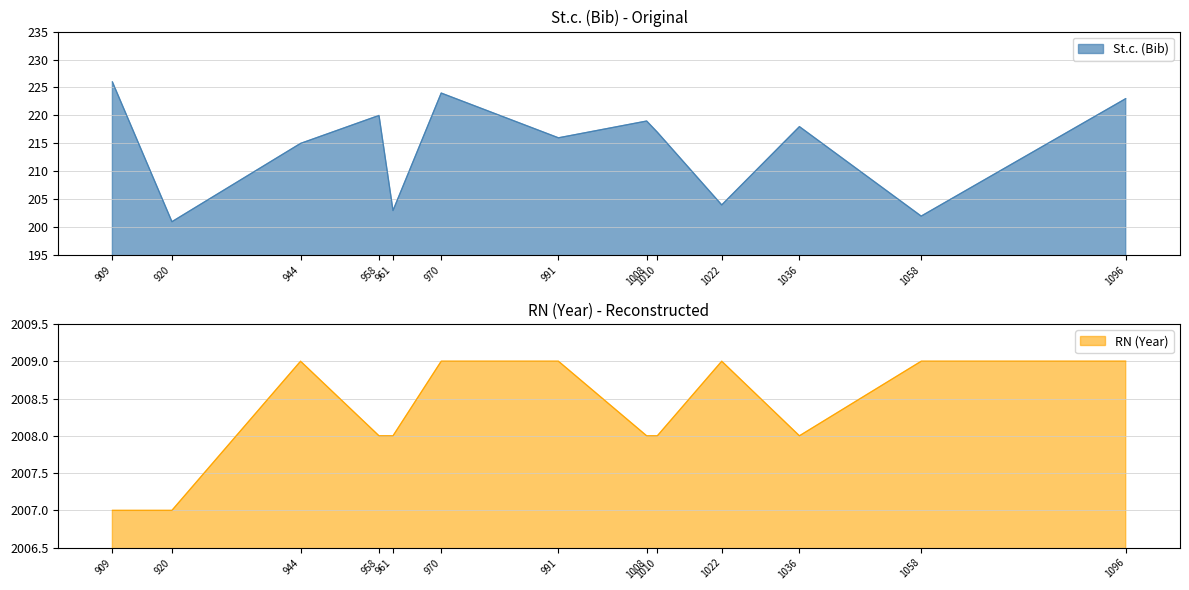

Reading right to left, what are all the values shown in this chart?

St.c. (Bib): 223	202	218	204	217	219	216	224	203	220	215	201	226
RN (Year): 2009	2009	2008	2009	2008	2008	2009	2009	2008	2008	2009	2007	2007